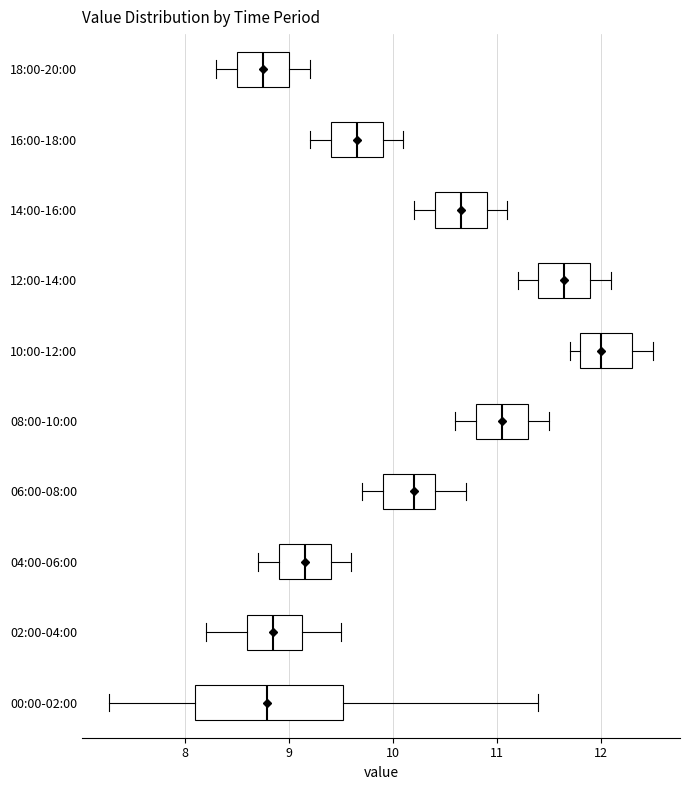

Where does the left whisker of the box for 10:00-12:00 end on the x-axis? The values are not printed on the chart, so give them approximately, as read against the axis.

11.7